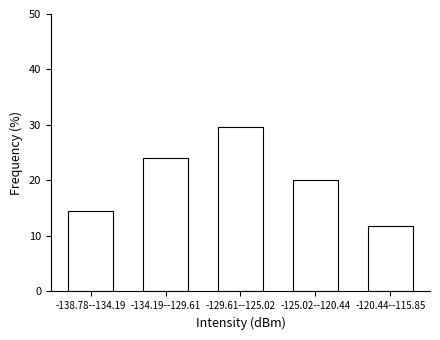

Reading left to right, extract all data points from this chart.

-138.78--134.19=14.5	-134.19--129.61=24.1	-129.61--125.02=29.7	-125.02--120.44=20.0	-120.44--115.85=11.7